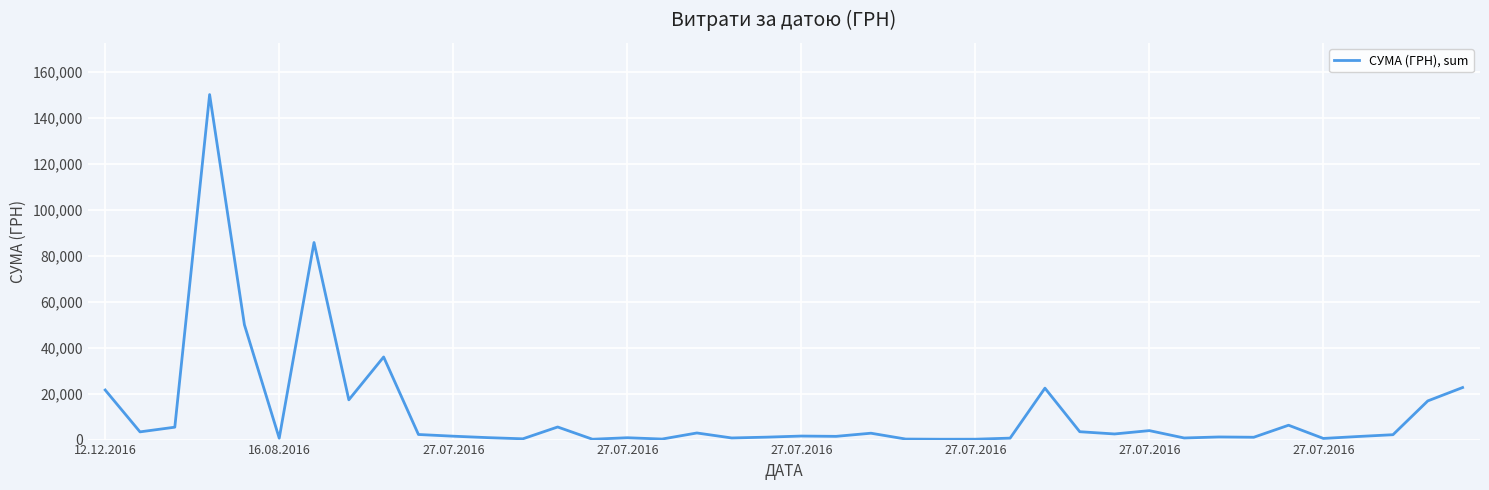

What is the difference between the maximum and minimum values?

150065.7